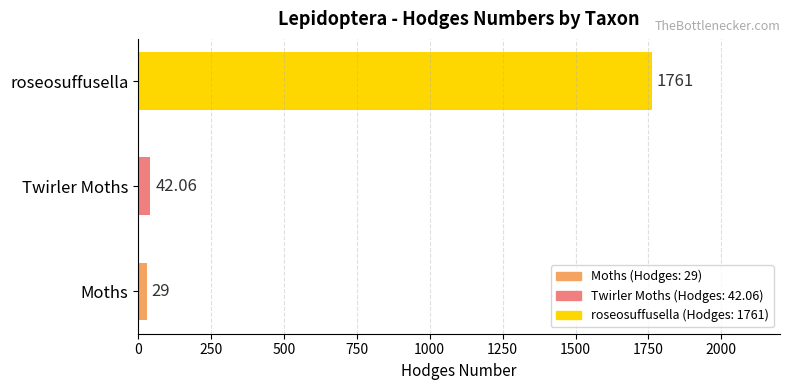

Approximately how many times larger is the value at Moths compared to Twirler Moths?

0.7